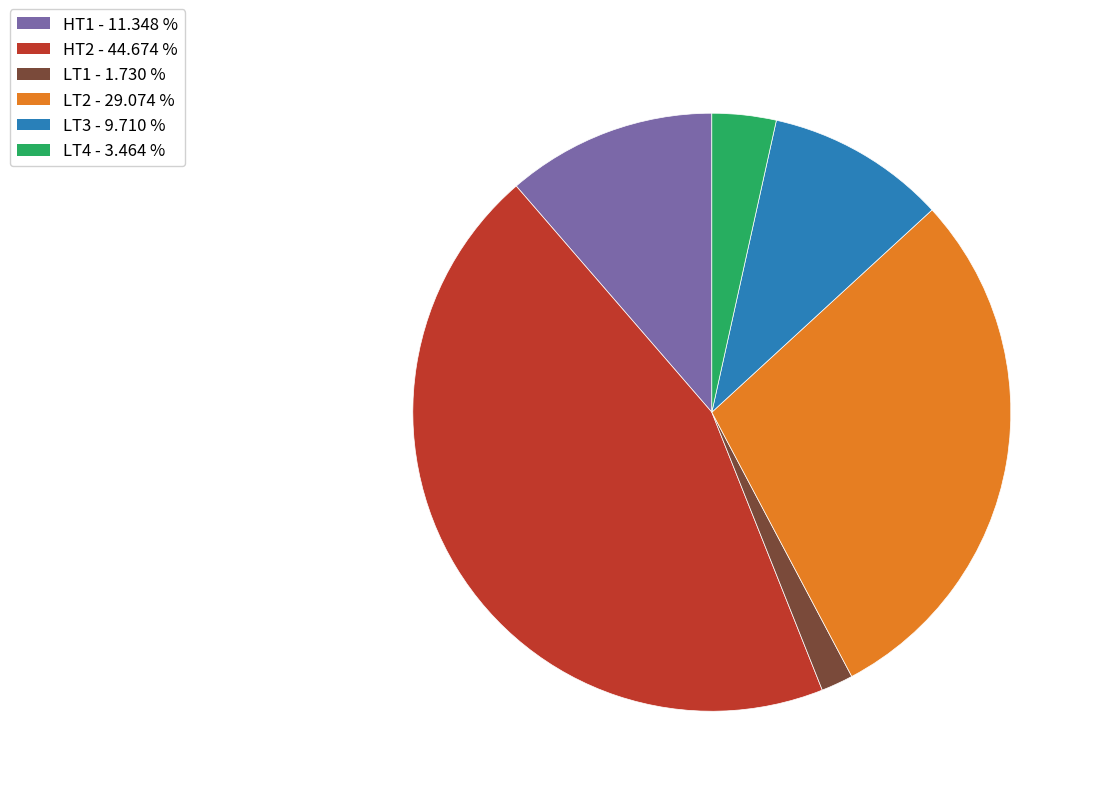

Rank the categories by value from highest to lowest.

HT2, LT2, HT1, LT3, LT4, LT1